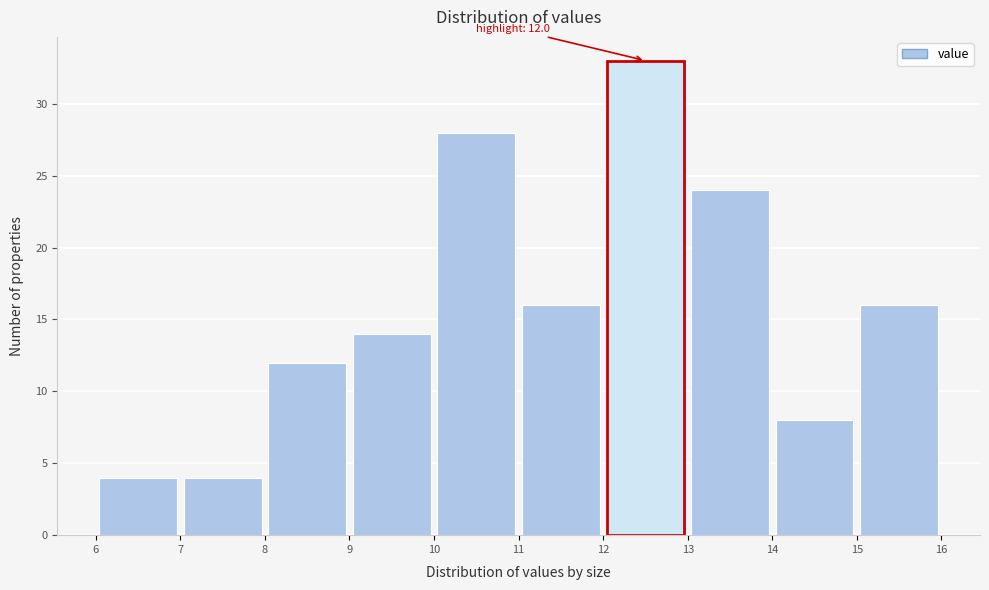

Which range on the x-axis has the tallest bar?

12 to 13